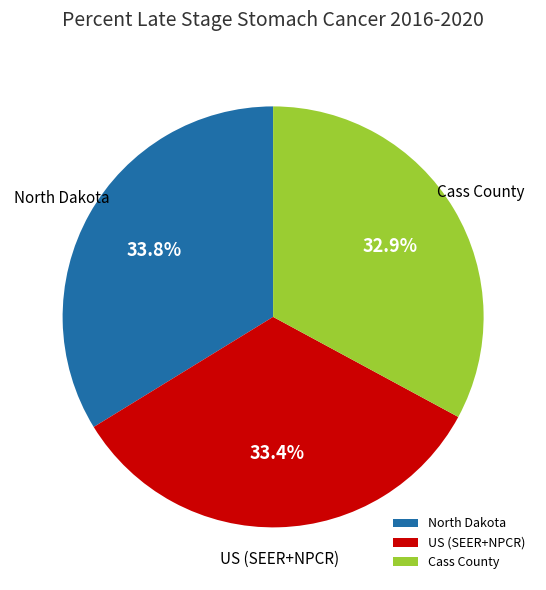

Which has a higher value, North Dakota or Cass County?

North Dakota